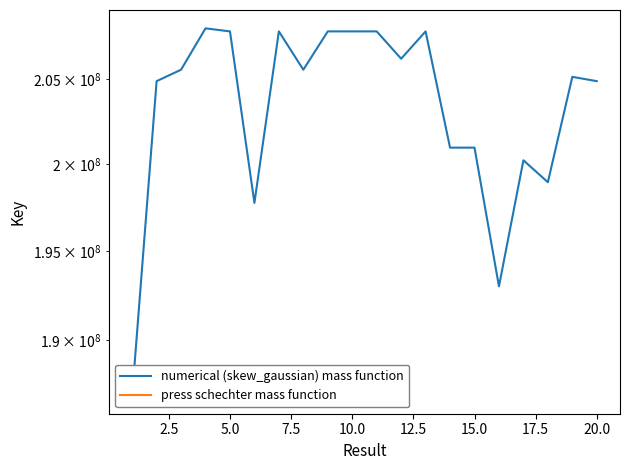

What is the minimum value shown in the chart?

186972173